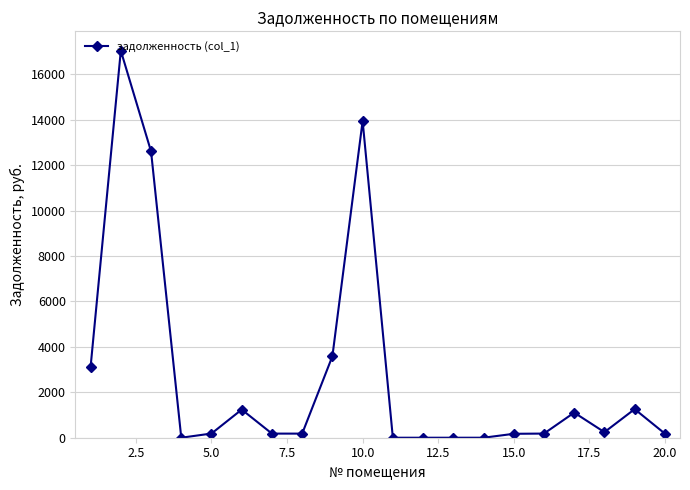

What is the sum of all values?

55227.4